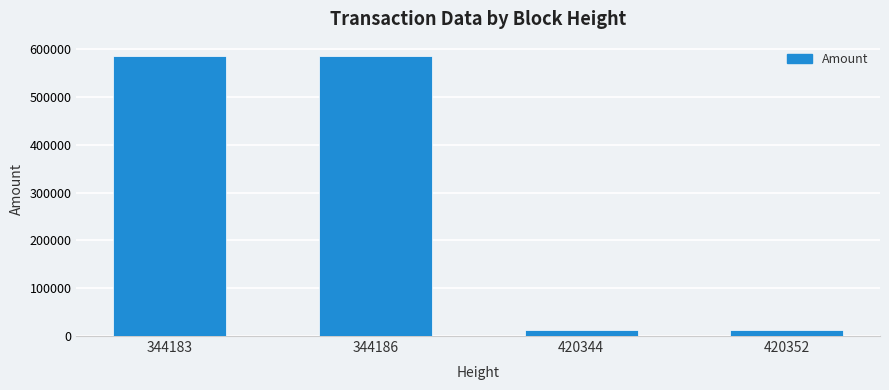

What is the ratio of the value at 344186 to the value at 344183?

1.0